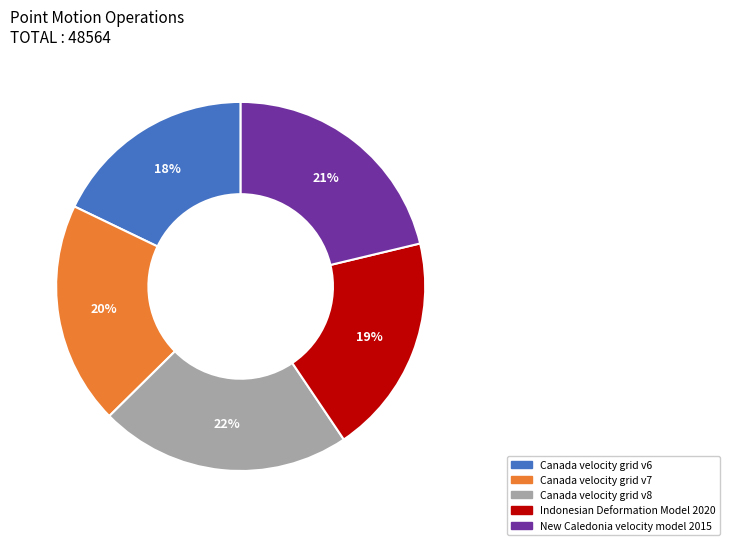

How many segments does this pie chart have?

5